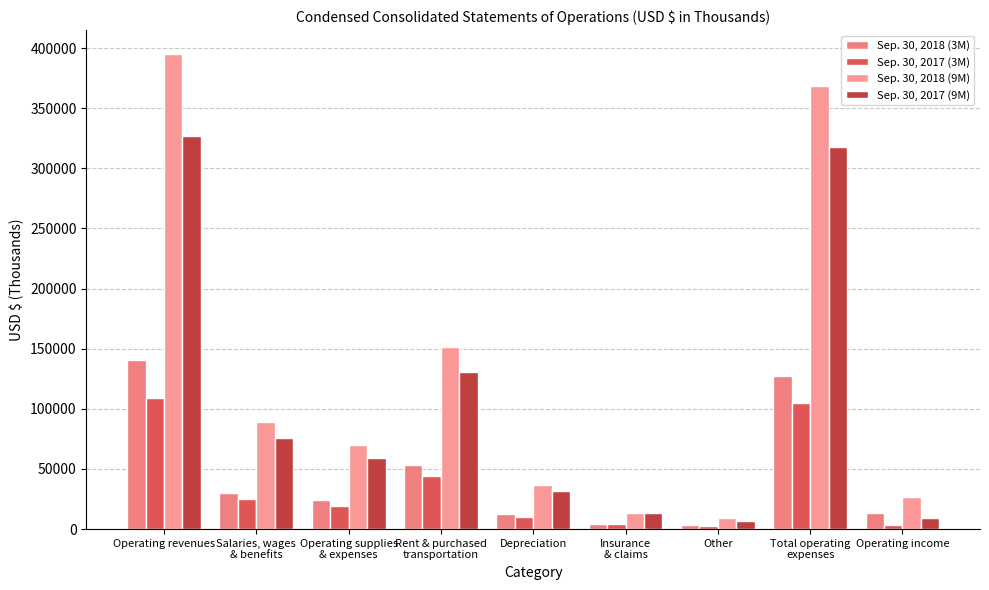

Rank the series by their maximum value, from highest to lowest.

Sep. 30, 2018 (9M), Sep. 30, 2017 (9M), Sep. 30, 2018 (3M), Sep. 30, 2017 (3M)